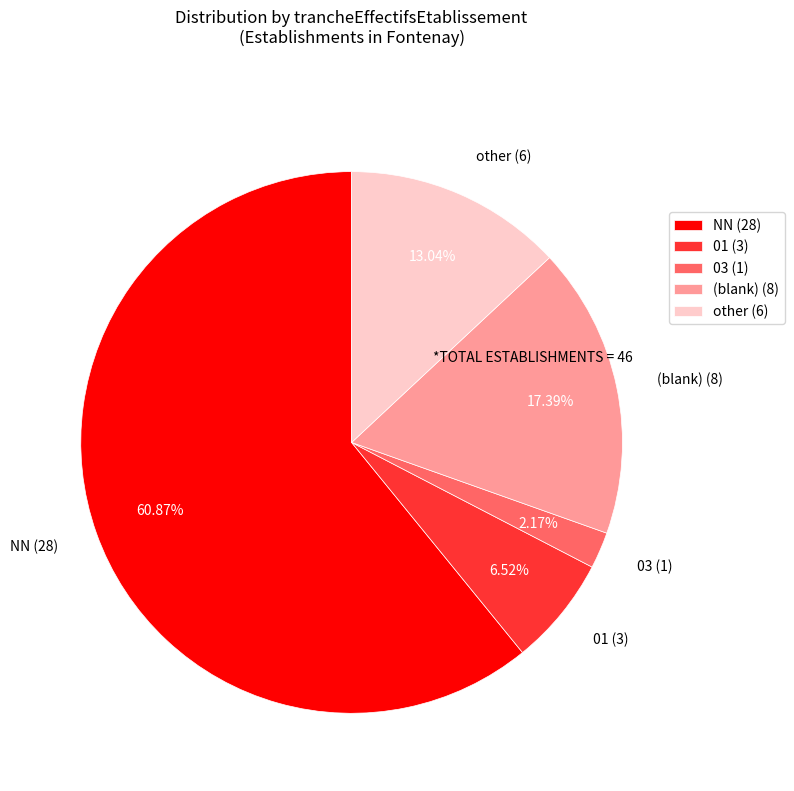

Between 01 (3) and NN (28), which is larger?

NN (28)